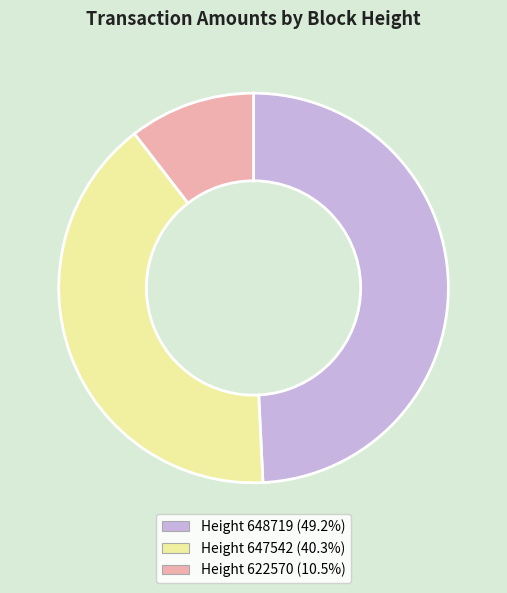

Is there a majority slice in this chart?

No